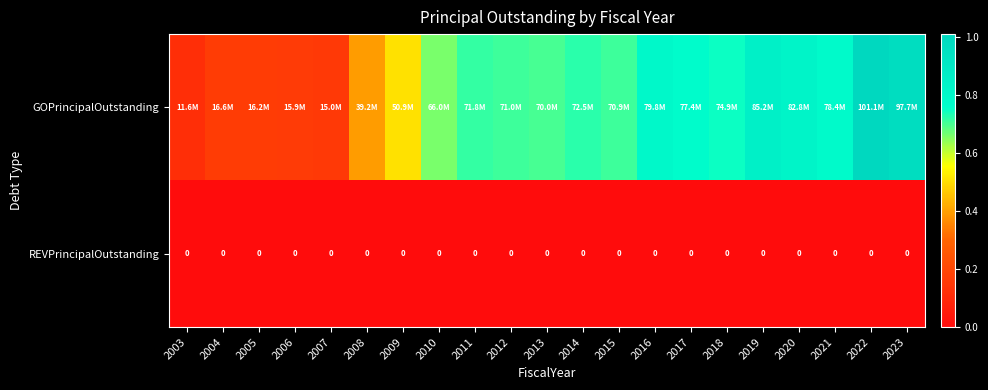

The GOPrincipalOutstanding series shows 46416145.7 at 2021. True or false?

False